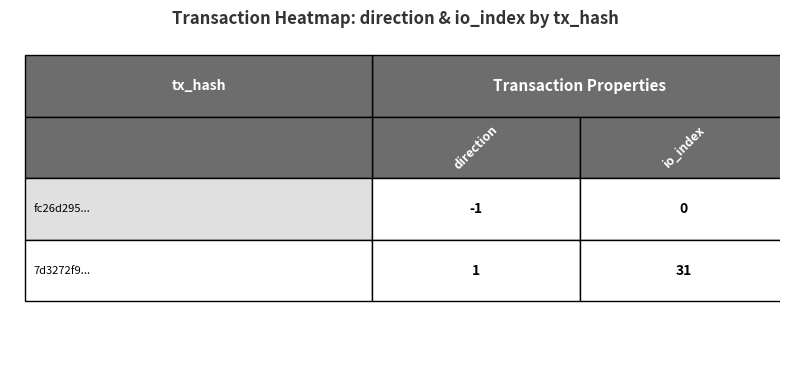

What is the average value of the 7d3272f9... series?

16